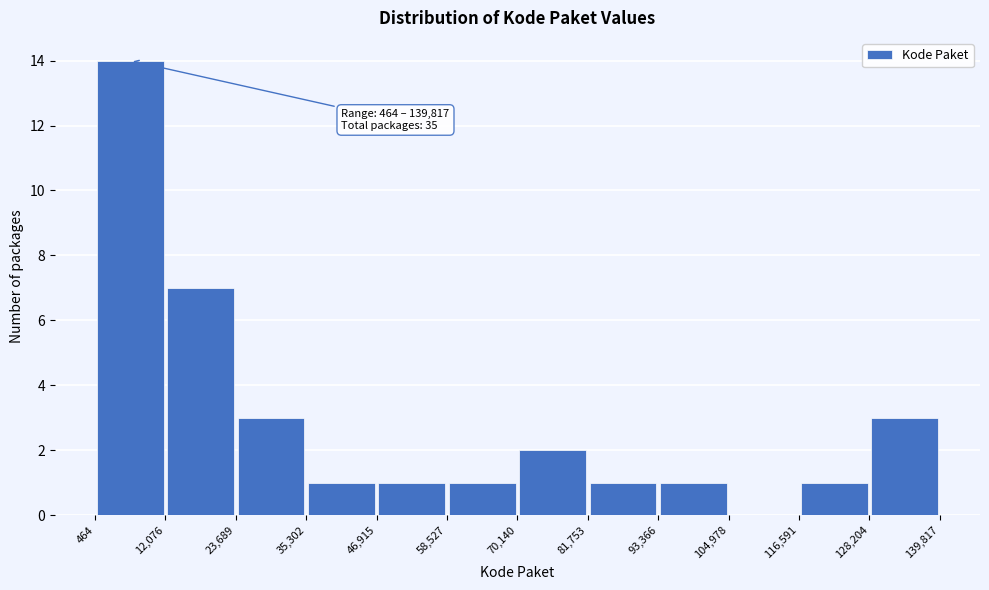

Over which range of the x-axis is the bar tallest?

464 to 12,076